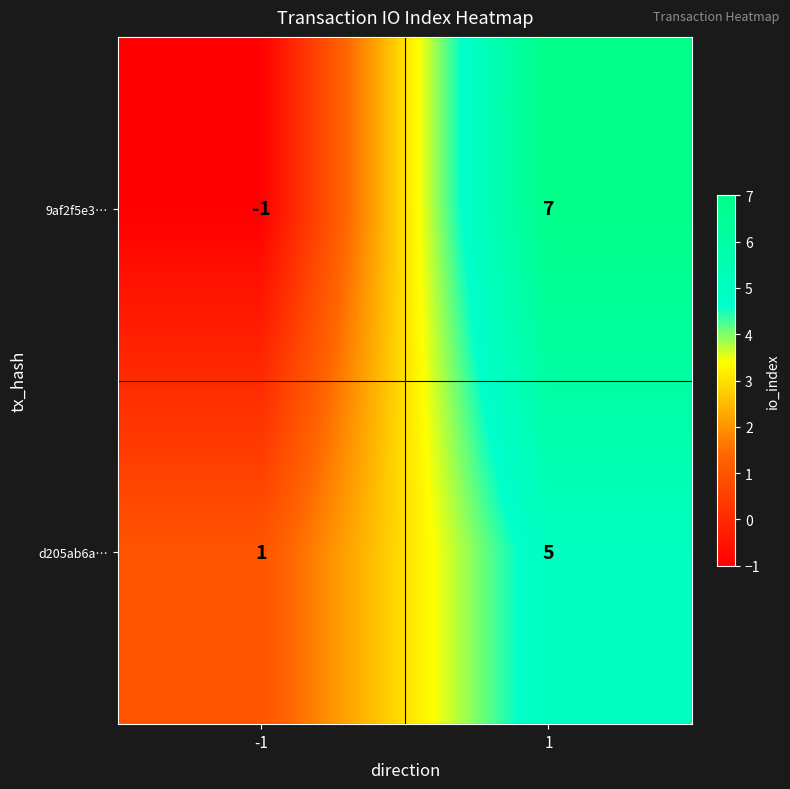

Reading right to left, what are all the values shown in this chart?

9af2f5e3…: 7	-1
d205ab6a…: 5	1